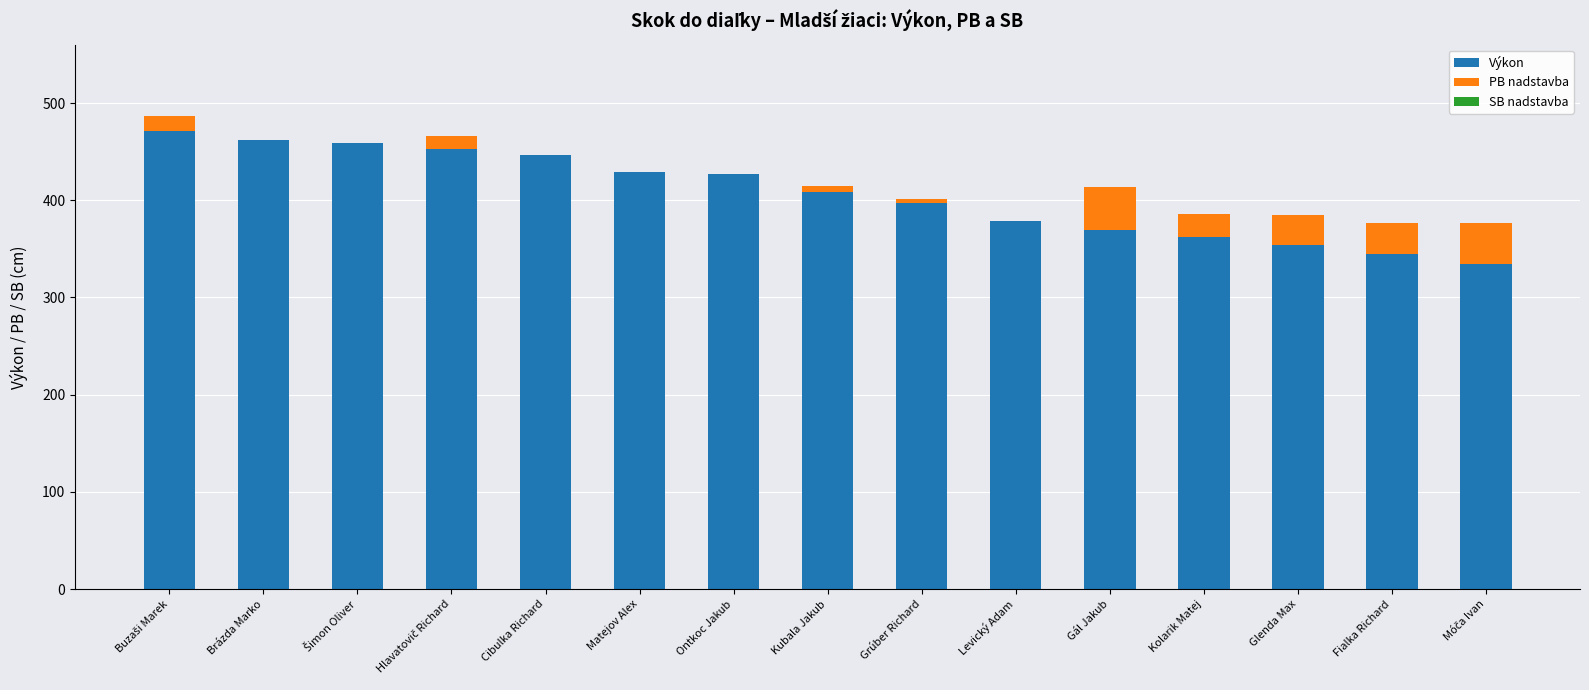

What is the difference between the maximum and minimum values in the PB nadstavba series?

45